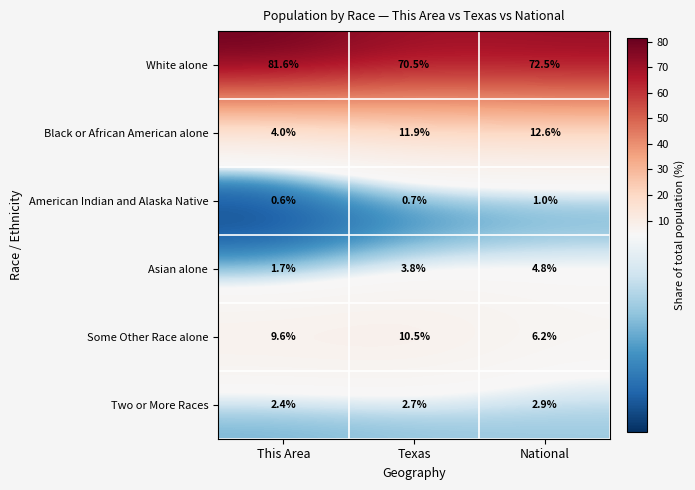

Rank the series at Texas from lowest to highest value.

American Indian and Alaska Native, Two or More Races, Asian alone, Some Other Race alone, Black or African American alone, White alone